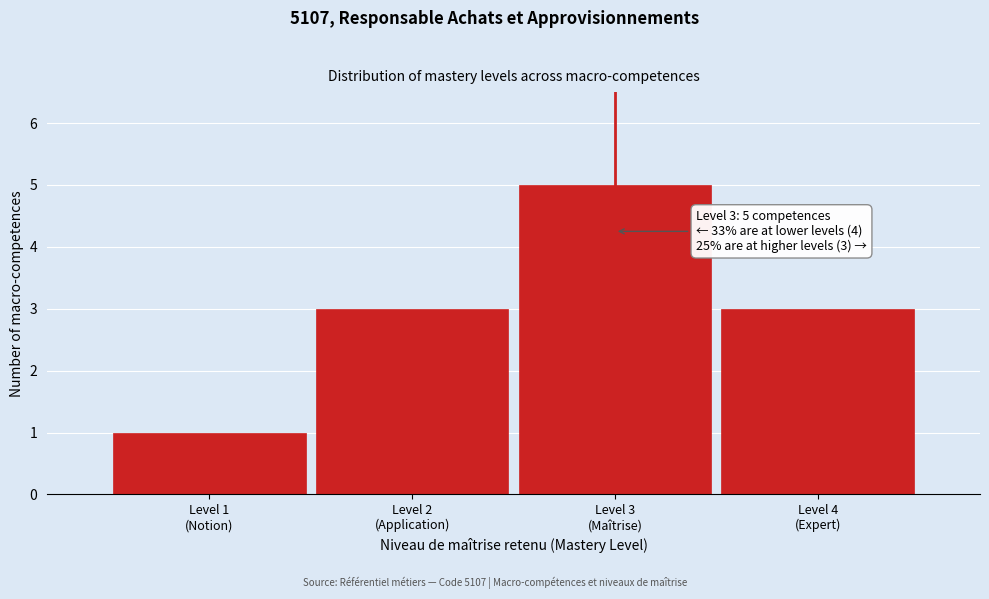

Reading left to right, what are all the values shown in this chart?

1	3	5	3